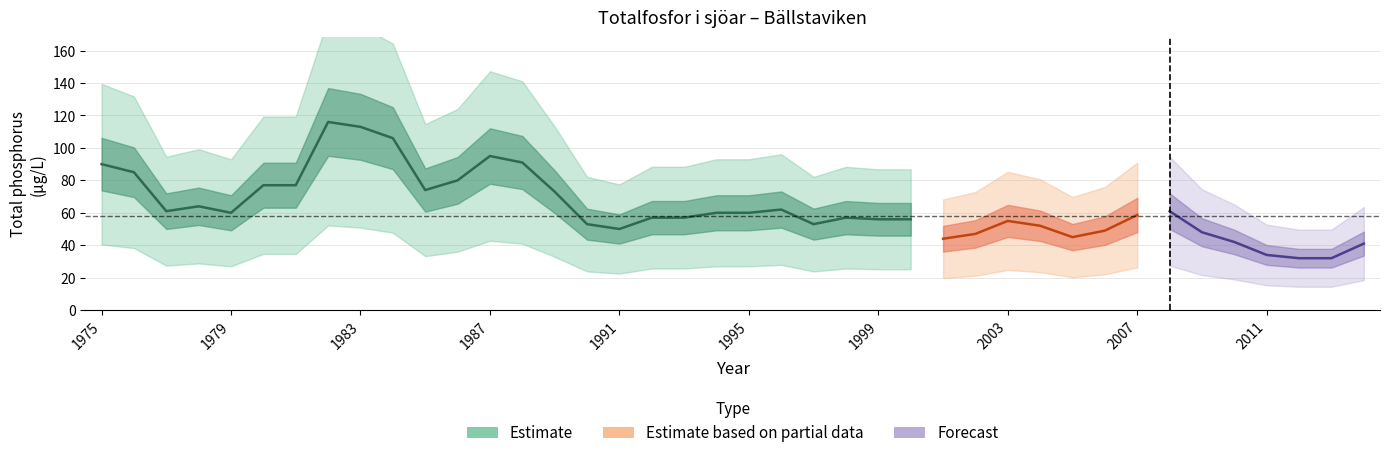

Reading left to right, what are all the values shown in this chart?

1975=90.0	1976=85.0	1977=61.0	1978=64.0	1979=60.0	1980=77.0	1981=77.0	1982=116.0	1983=113.0	1984=106.0	1985=74.0	1986=80.0	1987=95.0	1988=91.0	1989=73.0	1990=53.0	1991=50.0	1992=57.0	1993=57.0	1994=60.0	1995=60.0	1996=62.0	1997=53.0	1998=57.0	1999=56.0	2000=56.0	2001=44.0	2002=47.0	2003=55.0	2004=52.0	2005=45.0	2006=49.0	2007=58.7	2008=61.0	2009=48.0	2010=42.0	2011=34.0	2012=32.0	2013=32.0	2014=41.0